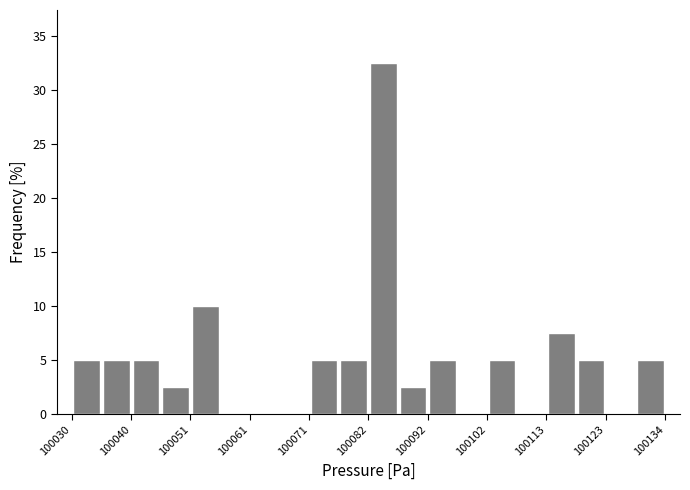

Read against the x-axis, roughly where is the centre of the tallest bar?

100084